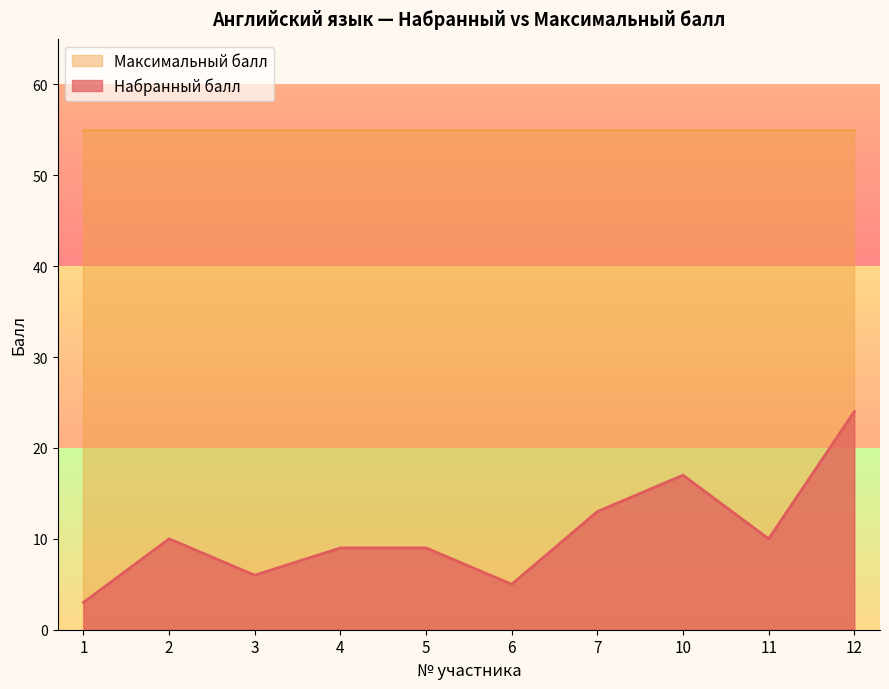

Reading left to right, extract all data points from this chart.

1=3	2=10	3=6	4=9	5=9	6=5	7=13	10=17	11=10	12=24